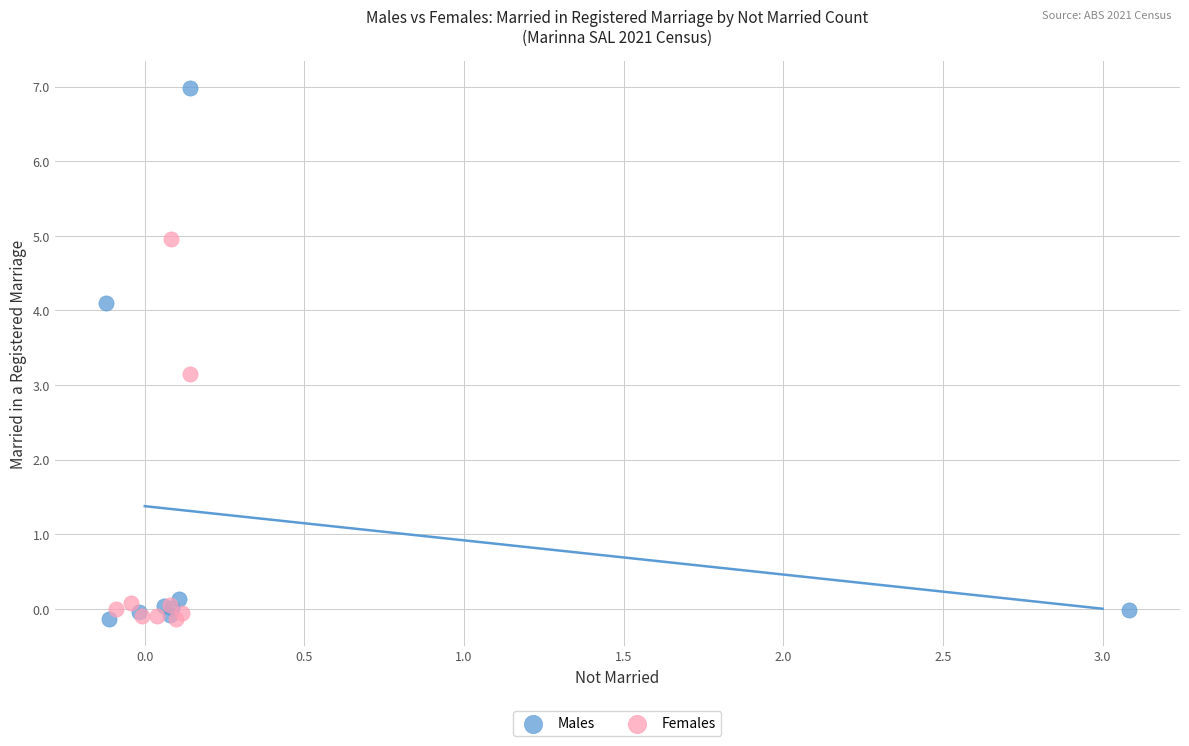

Which series has the widest spread of Y values?

Males